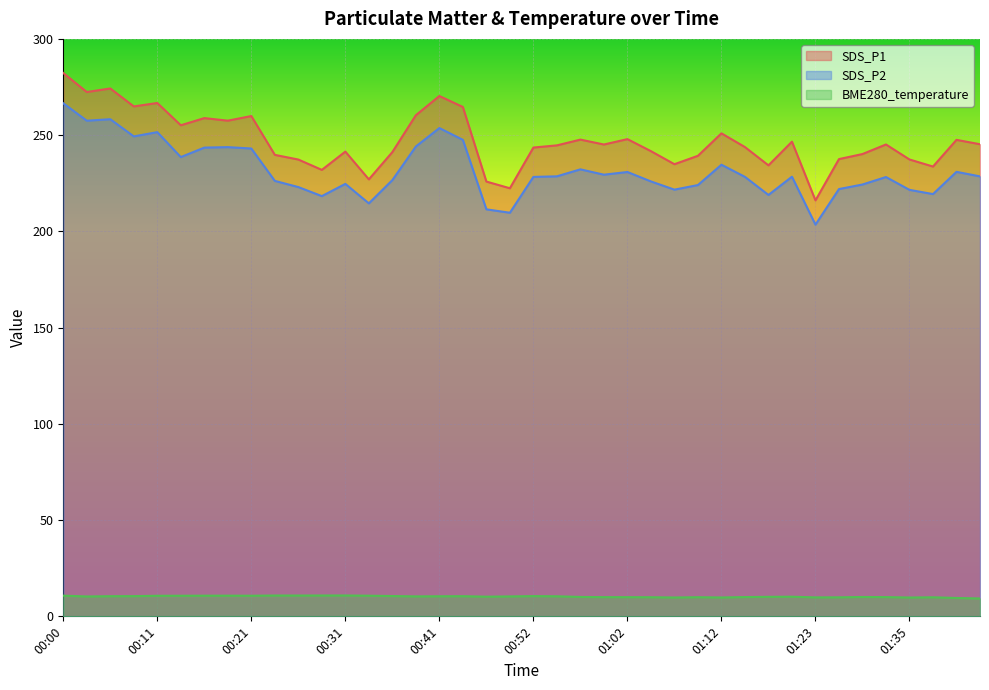

What is the average value of the BME280_temperature series?

10.3